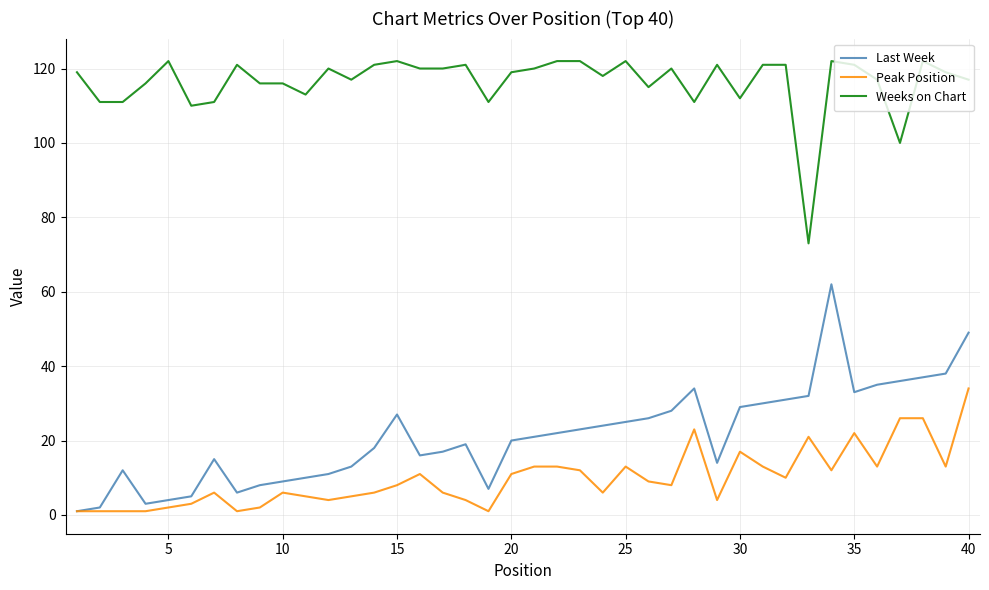

Which series has the largest range (max minus min)?

Last Week